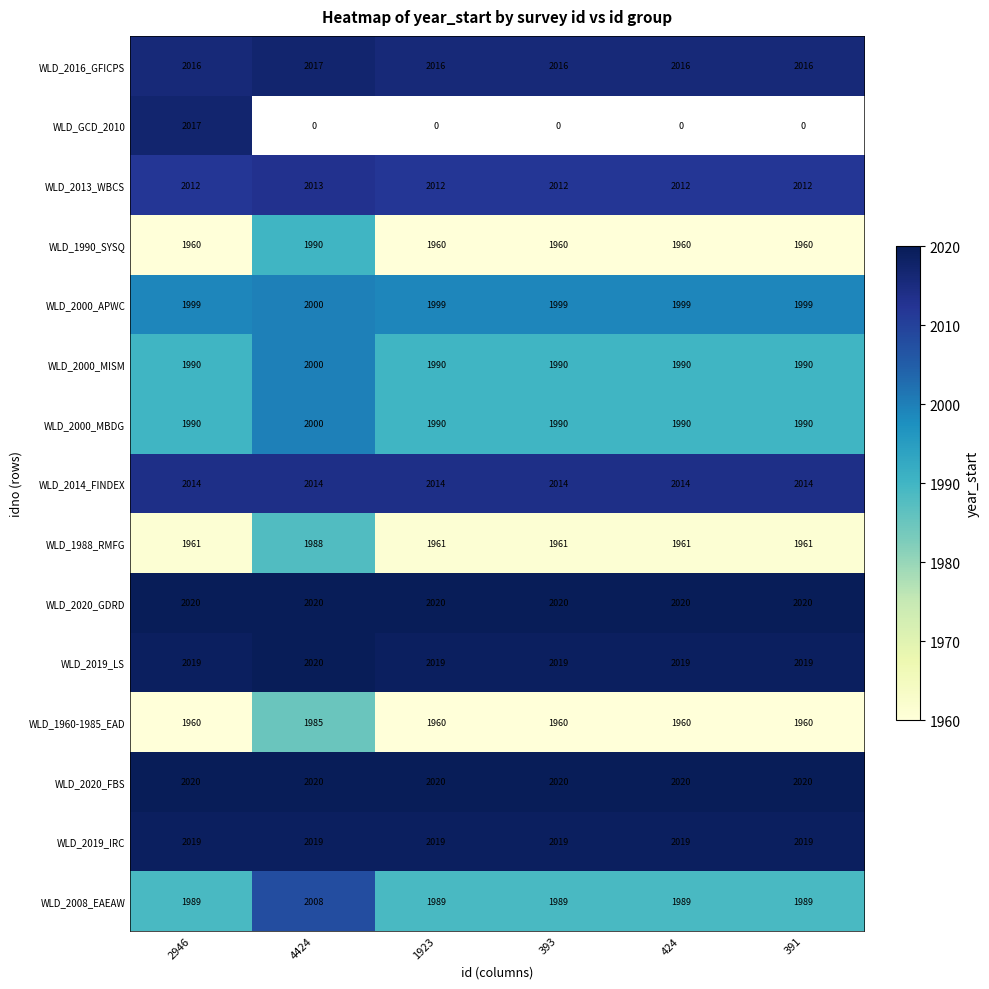

At which label does WLD_2000_MBDG reach its peak?

4424